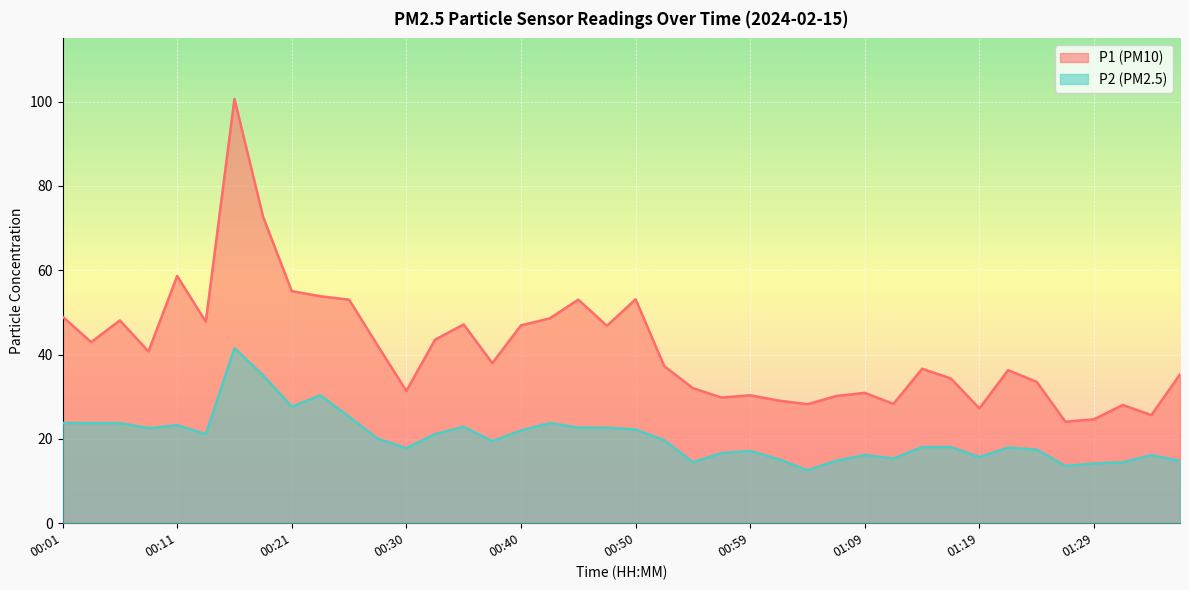

What is the approximate value of P2 at 00:55?

14.5